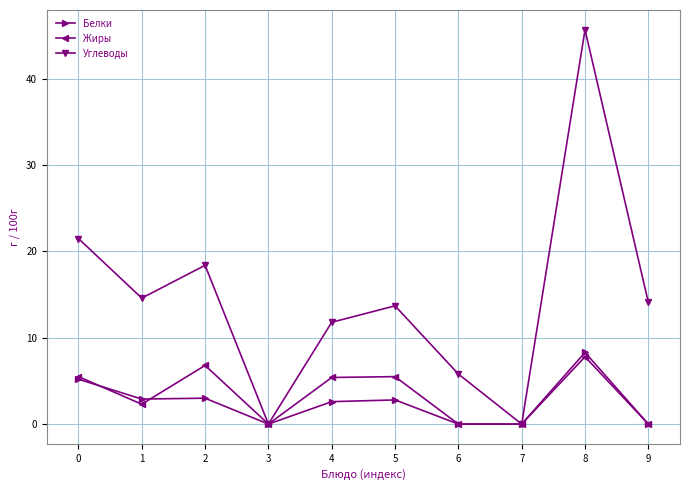

At 4, list the series in order from smallest to largest.

Белки, Жиры, Углеводы